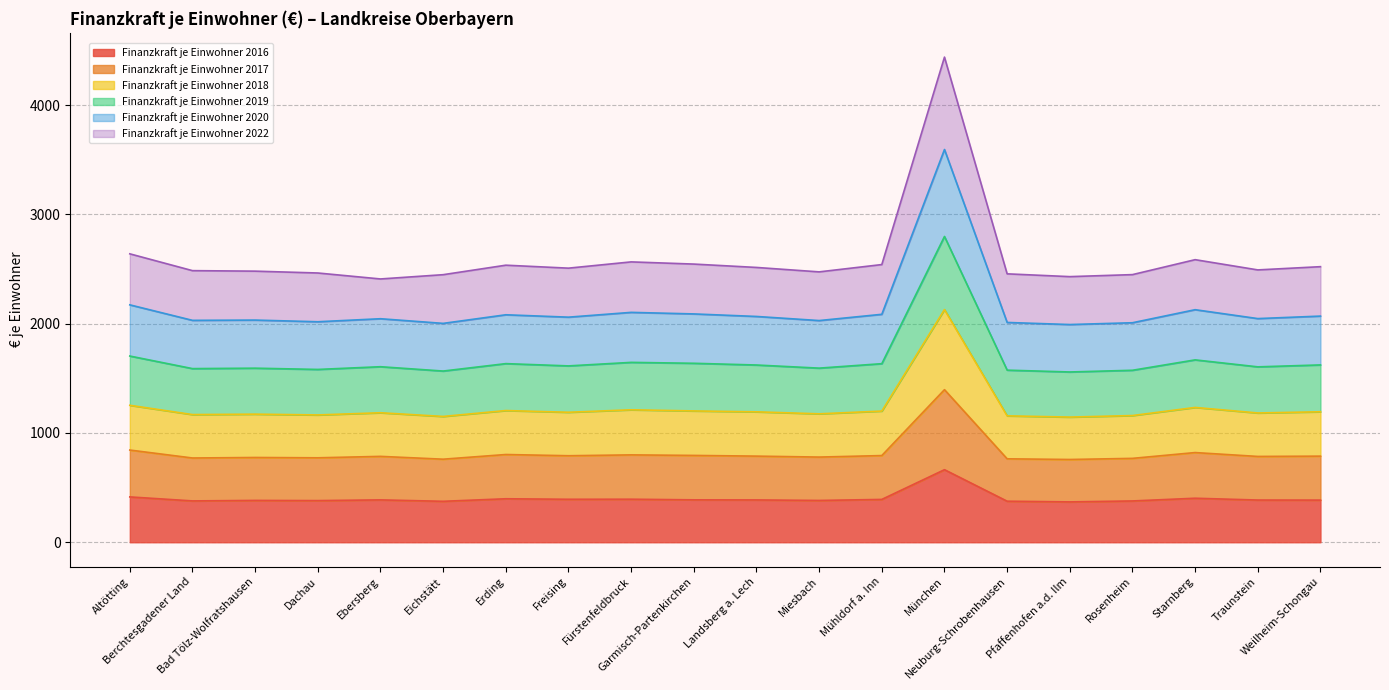

How many lines are shown in the chart?

6